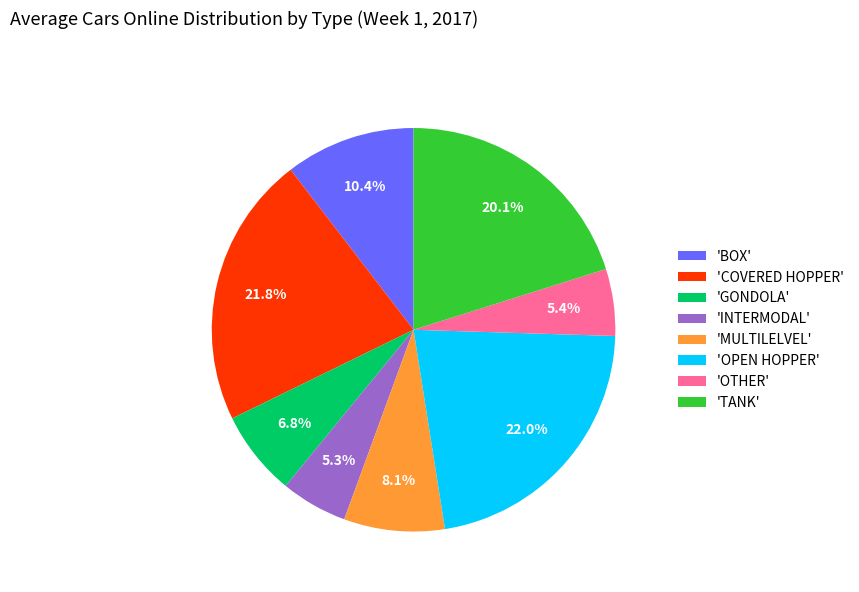

Which has a higher value, 'OPEN HOPPER' or 'BOX'?

'OPEN HOPPER'